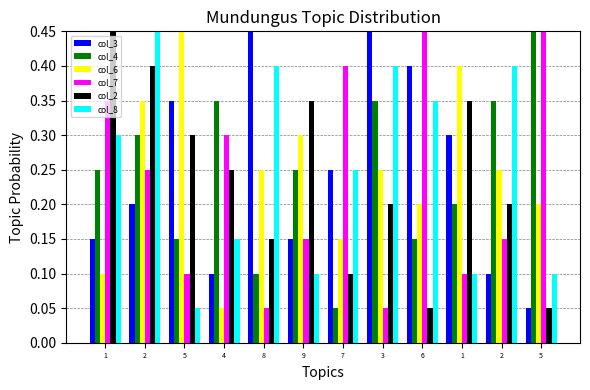

True or false: col_7 has a value of 0.1 at 3.

True